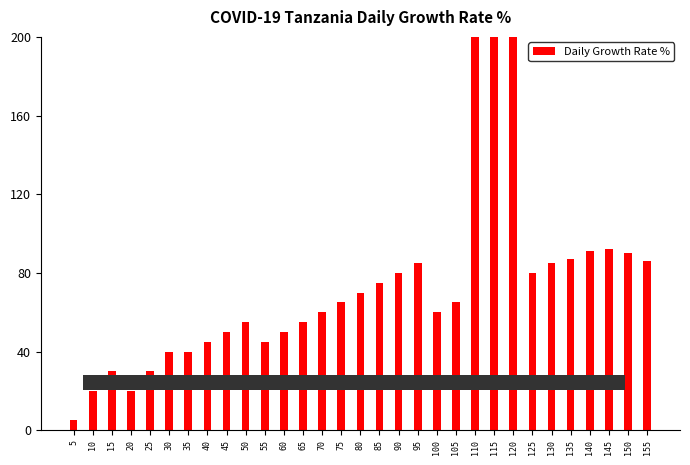

Approximately how many times larger is the value at 110 compared to 125?

2.8